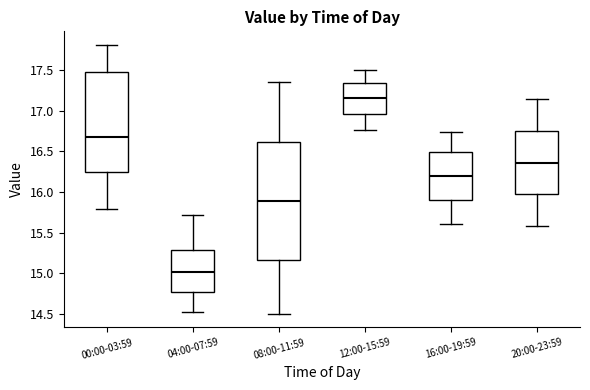

Where is the upper edge of the box for 00:00-03:59 on the y-axis? The values are not printed on the chart, so give them approximately, as read against the axis.

17.50